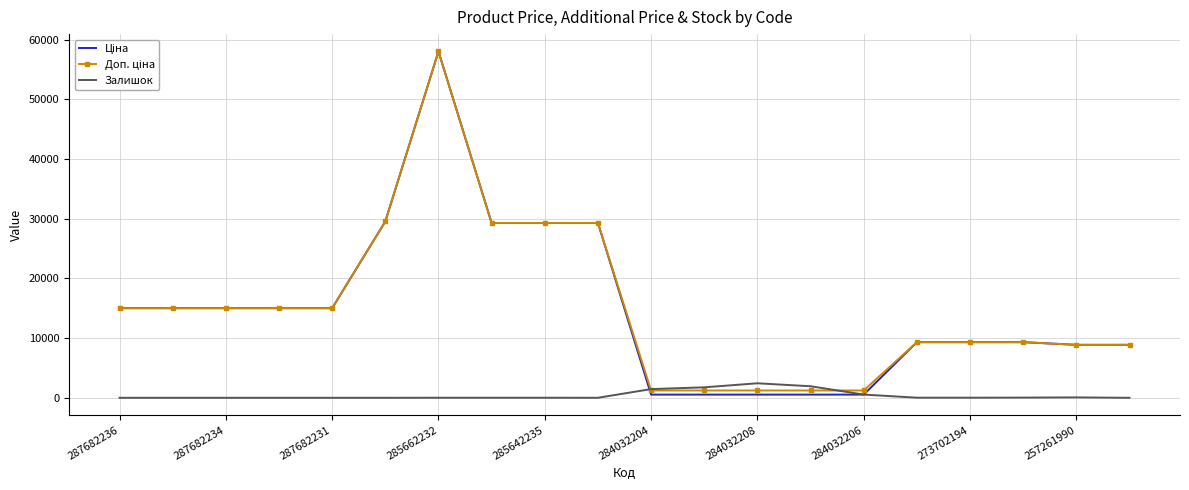

What is the greatest value displayed?

58037.0